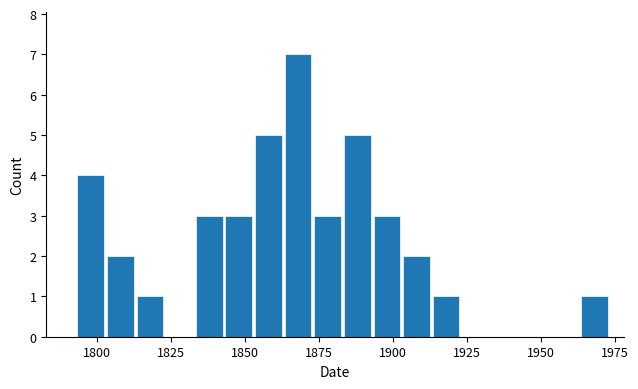

Read against the x-axis, roughly where is the centre of the tallest bar?

1870